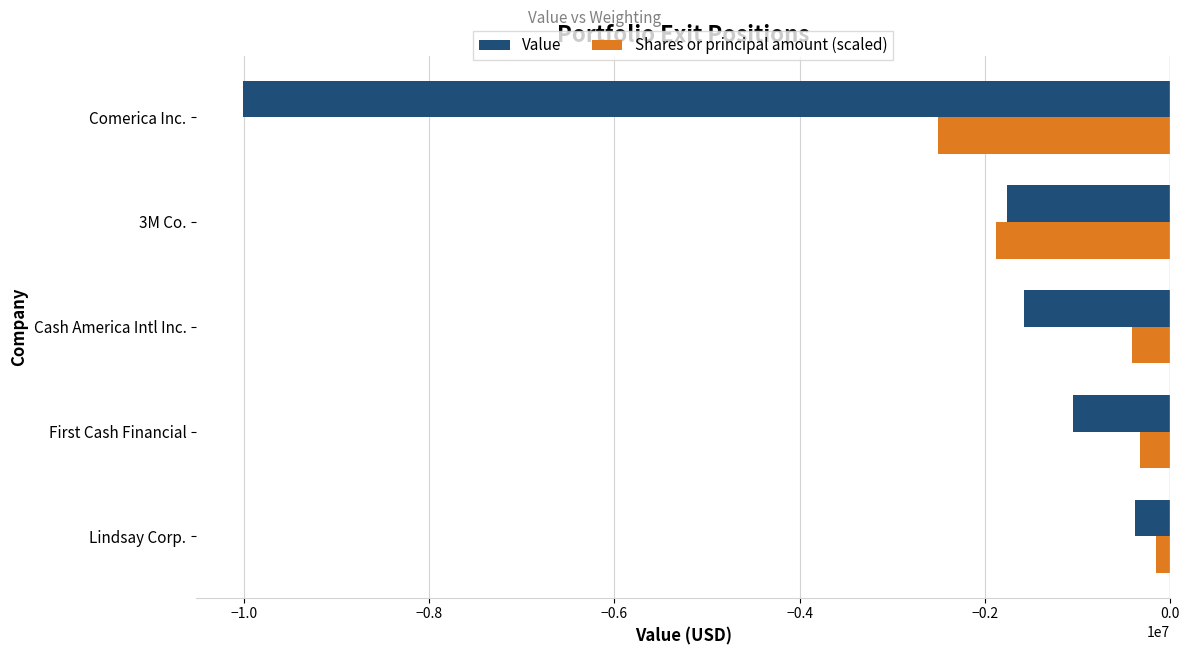

What is the difference between the highest and lowest values at First Cash Financial?

721425